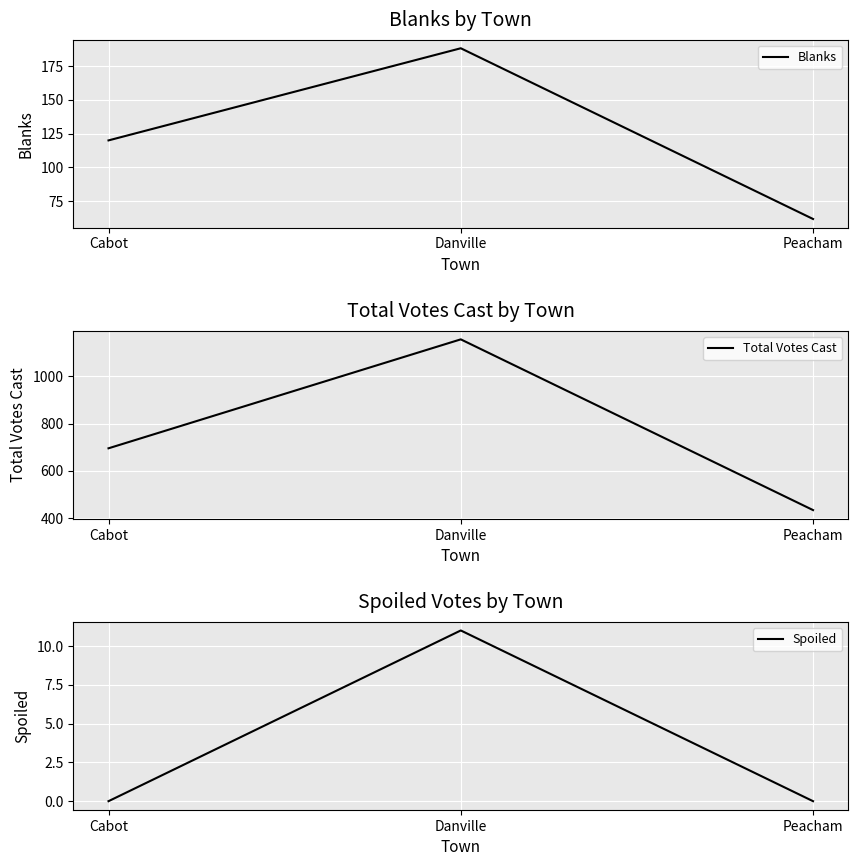

What position from the left is Cabot?

1